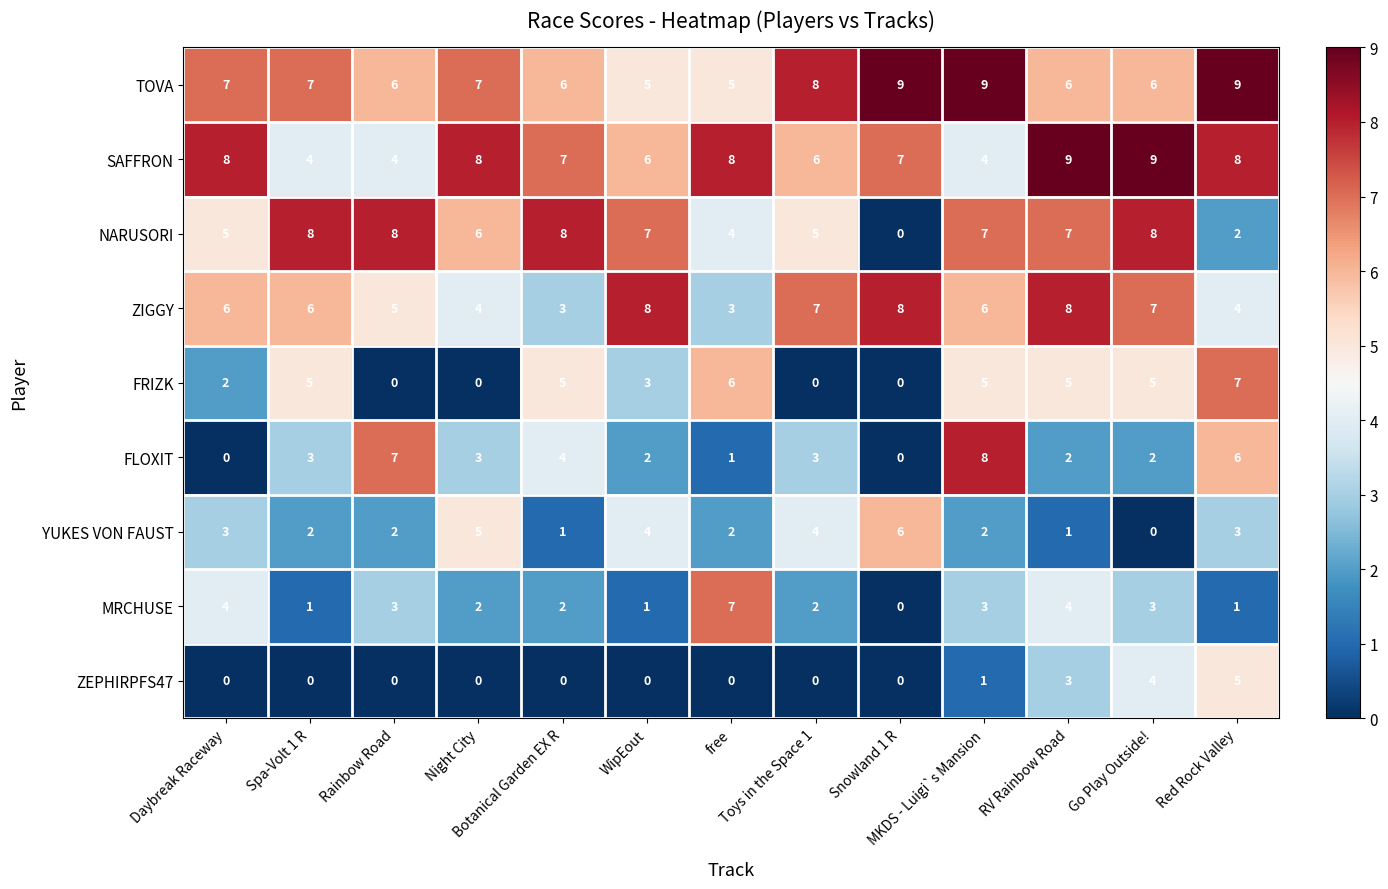

Which series has the largest total across all categories?

TOVA